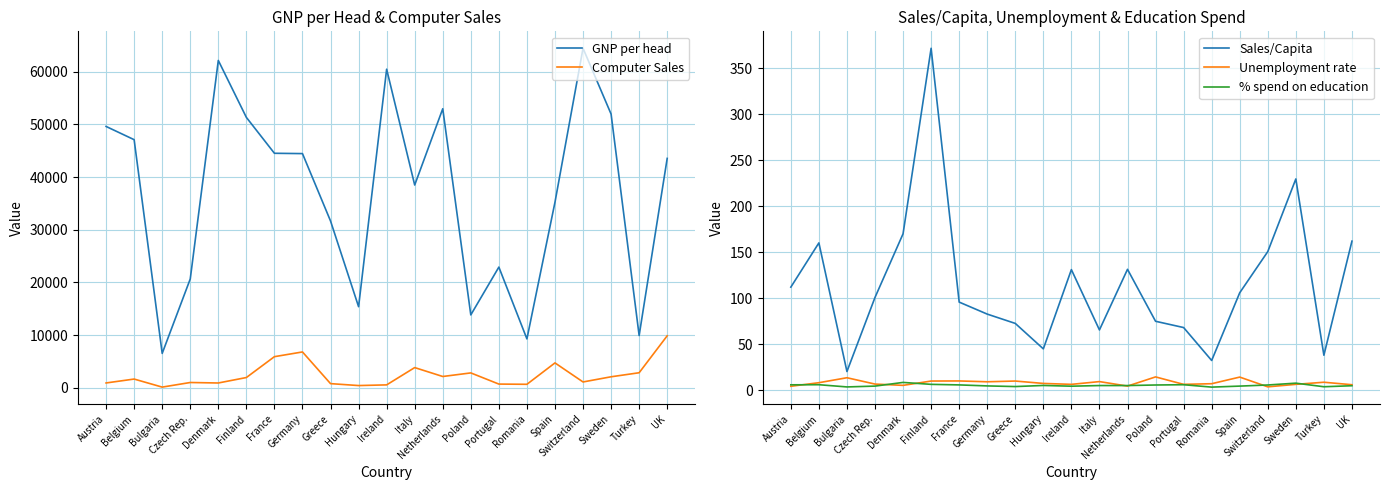

What is the difference between the Unemployment rate values at Poland and Greece?

4.5